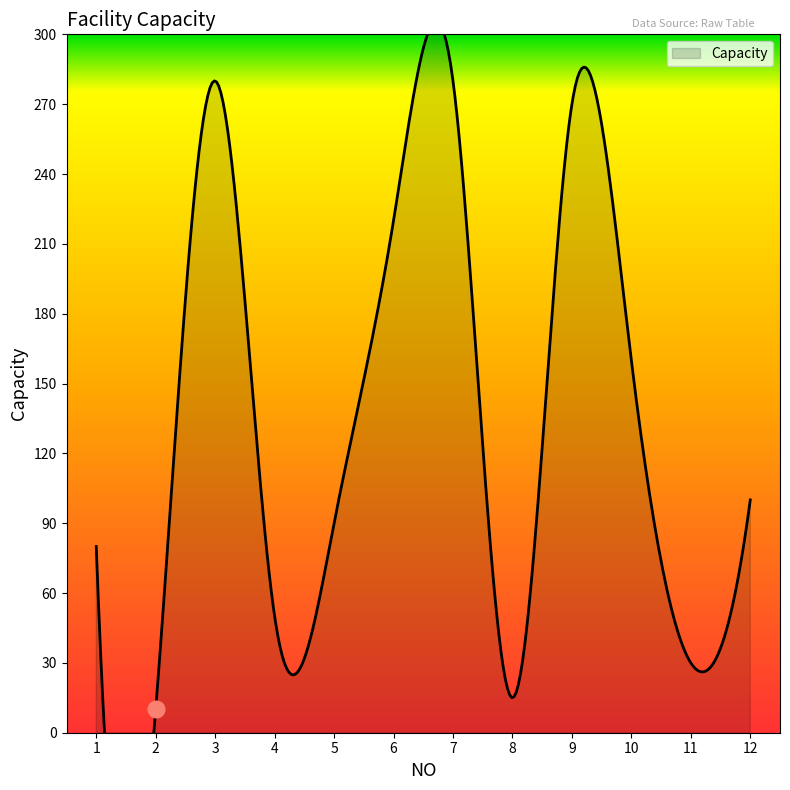

Rank the categories by value from highest to lowest.

3, 7, 9, 6, 10, 12, 5, 1, 4, 11, 8, 2